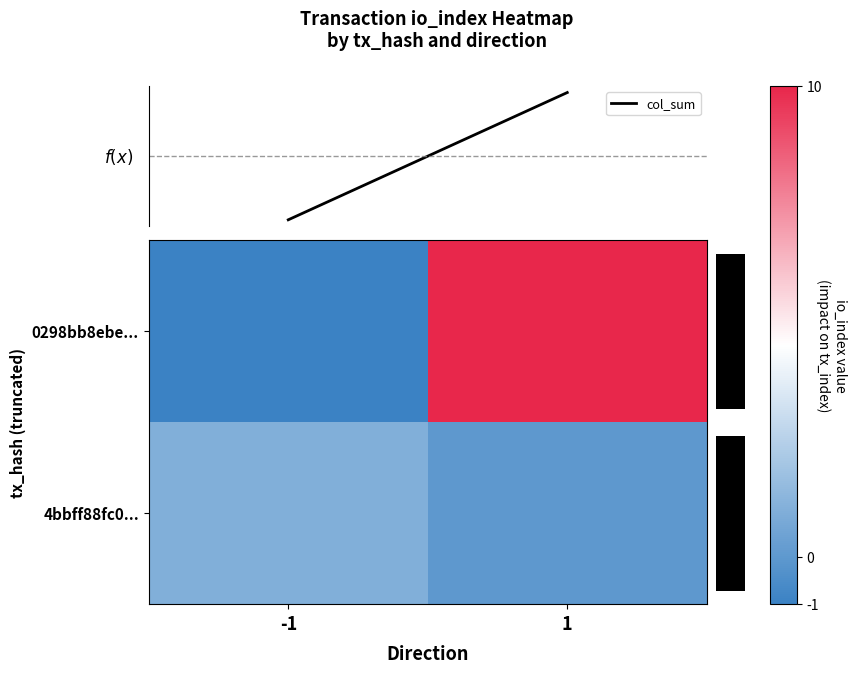

At which category does the chart reach its minimum across all series?

-1